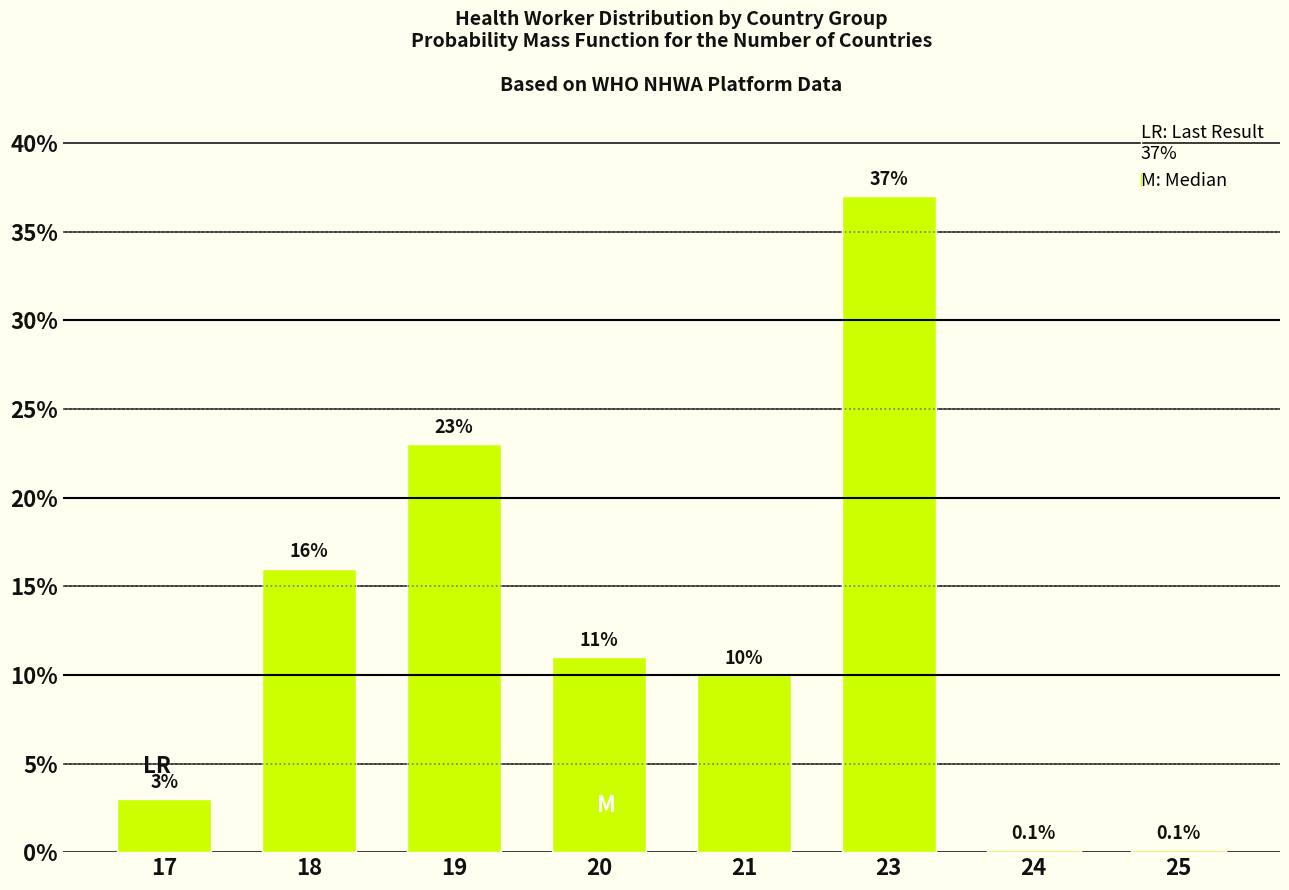

Reading right to left, list all the values displayed in this chart.

25=0.1	24=0.1	23=37.0	21=10.0	20=11.0	19=23.0	18=16.0	17=3.0